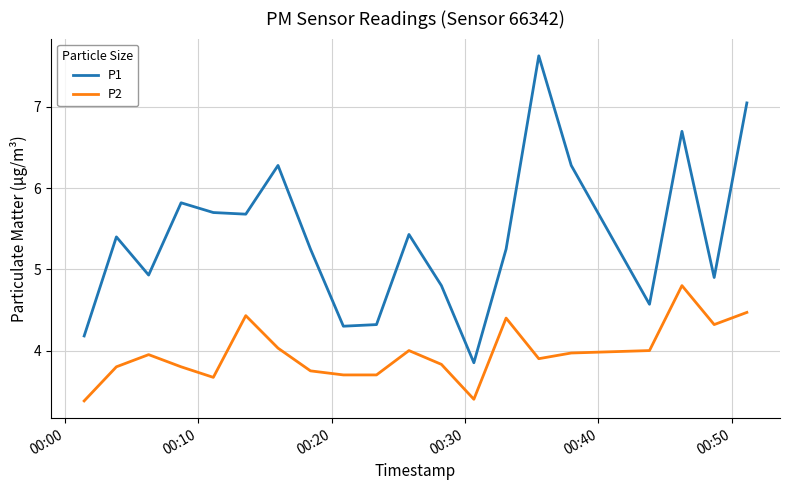

Rank the series by their average value, from highest to lowest.

P1, P2